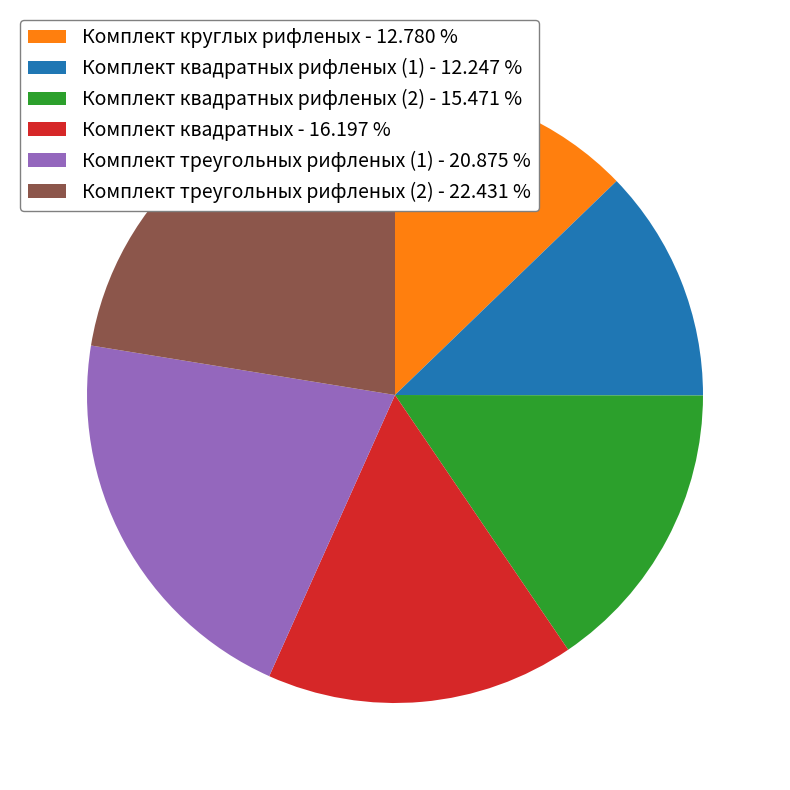

Which has a higher value, Комплект треугольных рифленых (1) - 20.875 % or Комплект круглых рифленых - 12.780 %?

Комплект треугольных рифленых (1) - 20.875 %